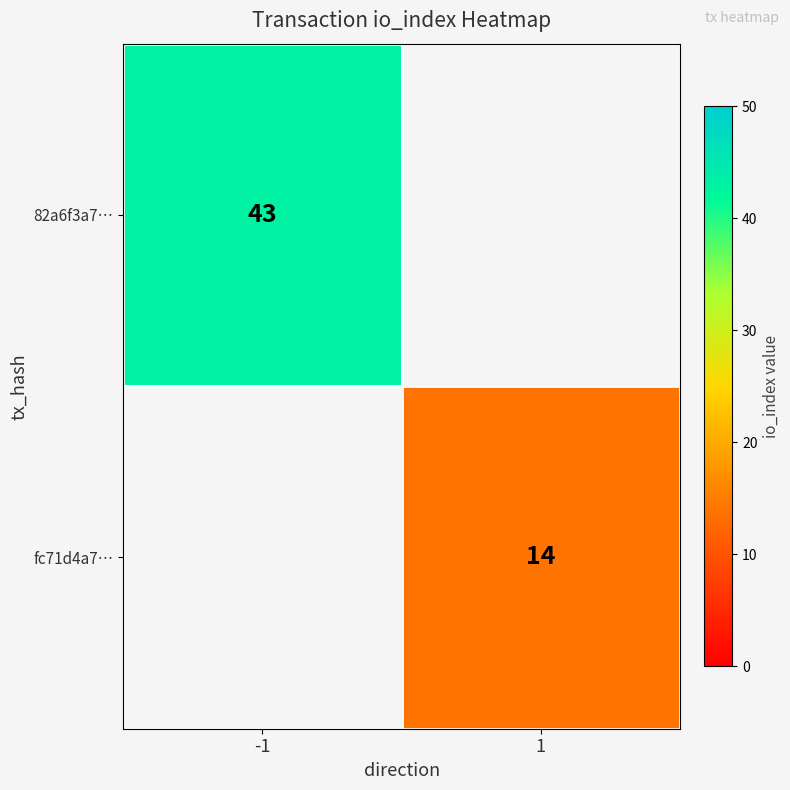

True or false: fc71d4a7… has a value of 8 at 1.

False